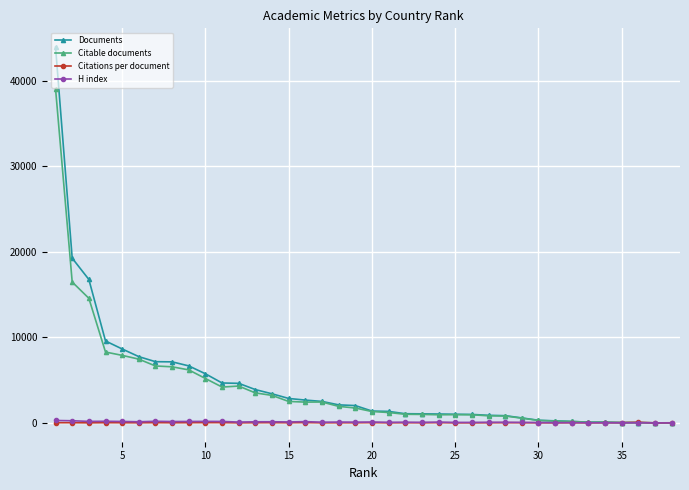

What is the sum of all Documents values?

172973.0